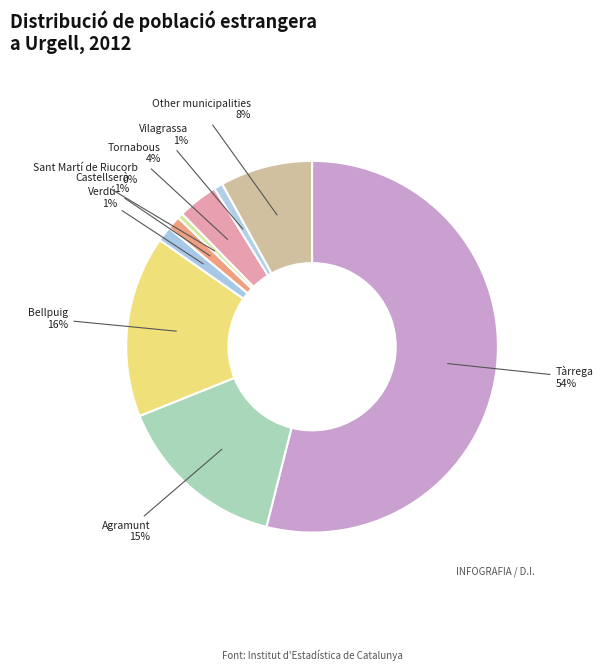

To the nearest percent, what is the average slice percentage?

11%